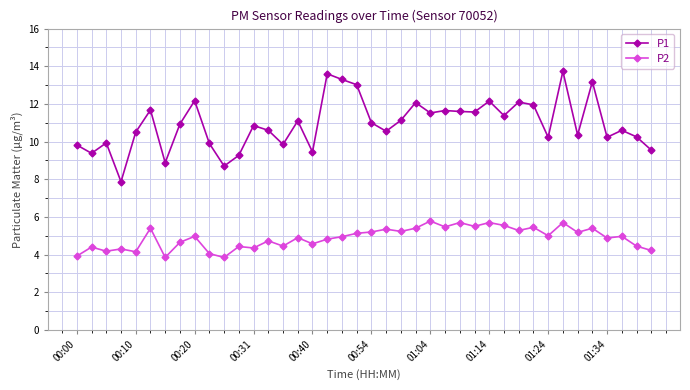

Which series has the largest range (max minus min)?

P1